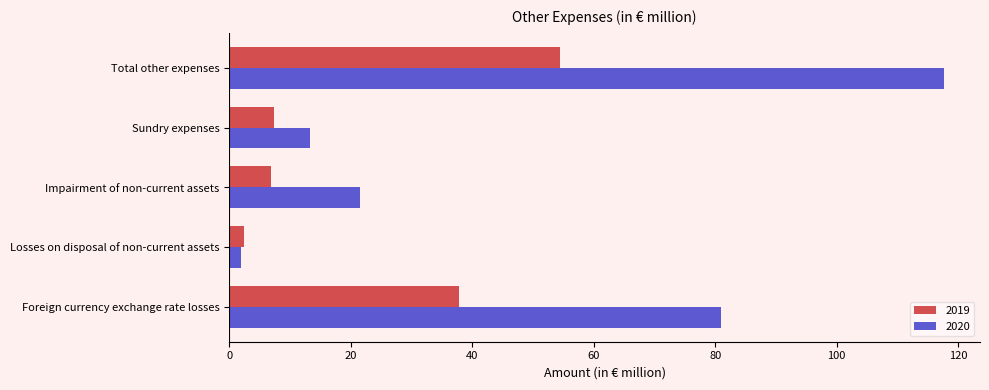

What is the total value across all series at Total other expenses?

172.2